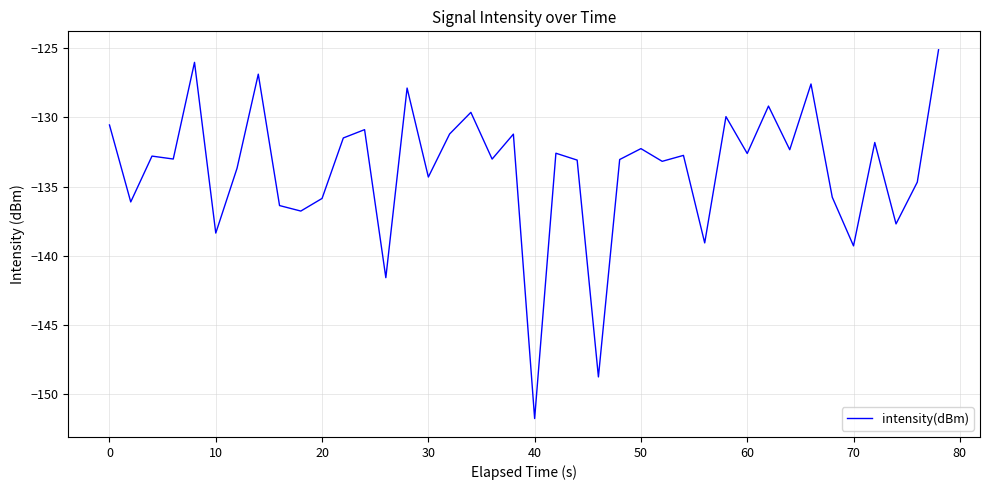

What is the difference between the maximum and minimum values?

26.6